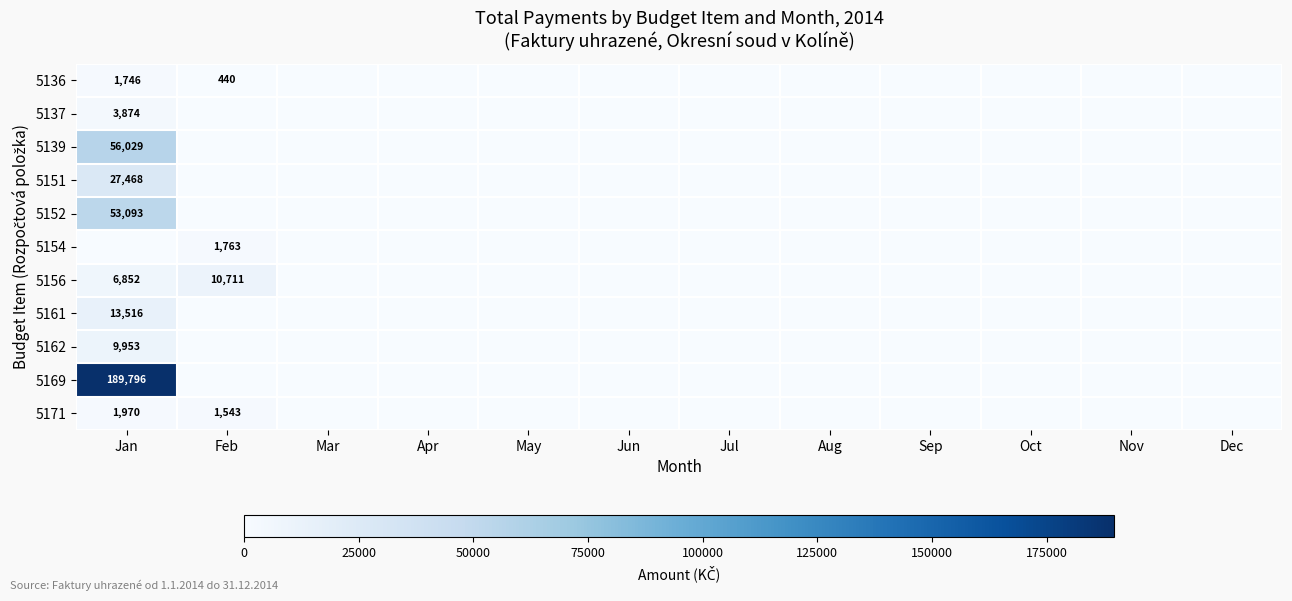

The value of 5156 at Feb is 5943. True or false?

False